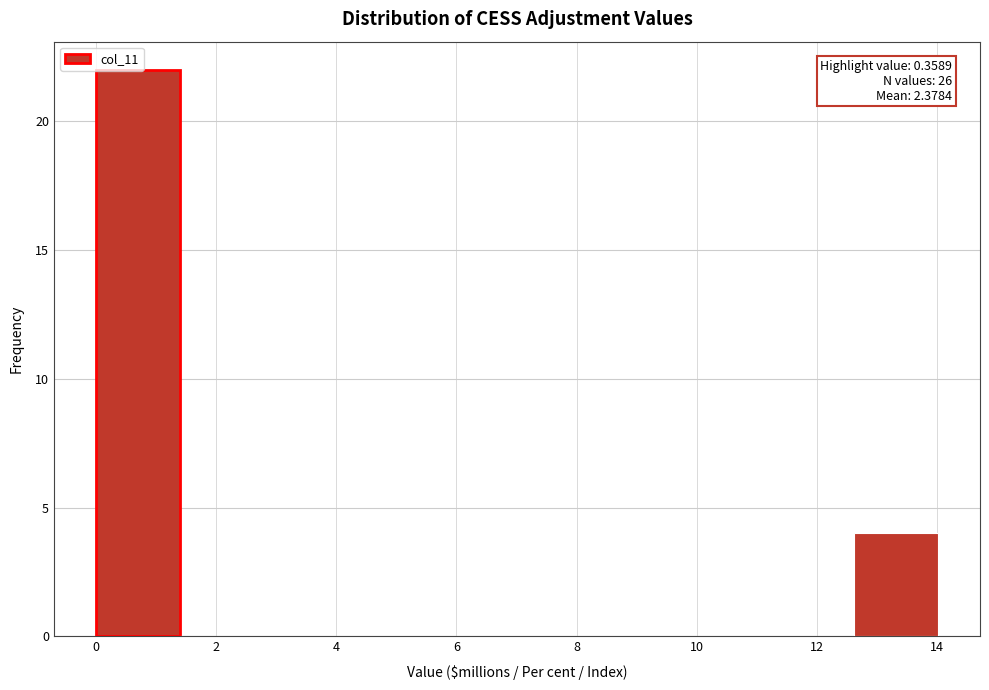

Over which range of the x-axis is the bar tallest?

0.0 to 1.4